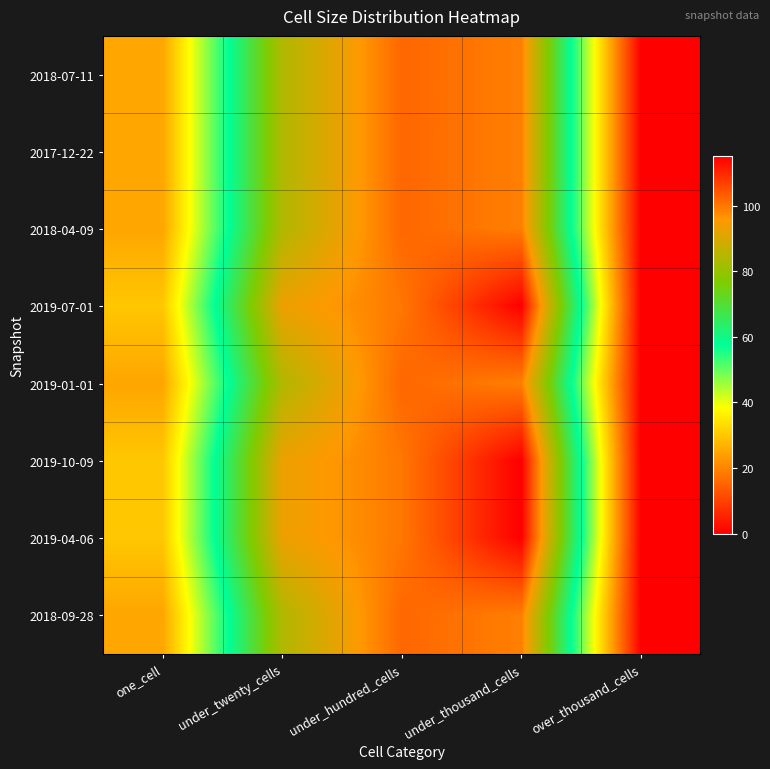

Reading left to right, what are all the values shown in this chart?

2018-07-11: one_cell=25	under_twenty_cells=84	under_hundred_cells=102	under_thousand_cells=99	over_thousand_cells=0
2017-12-22: one_cell=25	under_twenty_cells=84	under_hundred_cells=102	under_thousand_cells=99	over_thousand_cells=0
2018-04-09: one_cell=25	under_twenty_cells=84	under_hundred_cells=102	under_thousand_cells=99	over_thousand_cells=0
2019-07-01: one_cell=30	under_twenty_cells=93	under_hundred_cells=100	under_thousand_cells=115	over_thousand_cells=0
2019-01-01: one_cell=25	under_twenty_cells=84	under_hundred_cells=102	under_thousand_cells=99	over_thousand_cells=0
2019-10-09: one_cell=30	under_twenty_cells=93	under_hundred_cells=100	under_thousand_cells=115	over_thousand_cells=0
2019-04-06: one_cell=30	under_twenty_cells=93	under_hundred_cells=100	under_thousand_cells=115	over_thousand_cells=0
2018-09-28: one_cell=25	under_twenty_cells=84	under_hundred_cells=102	under_thousand_cells=99	over_thousand_cells=0